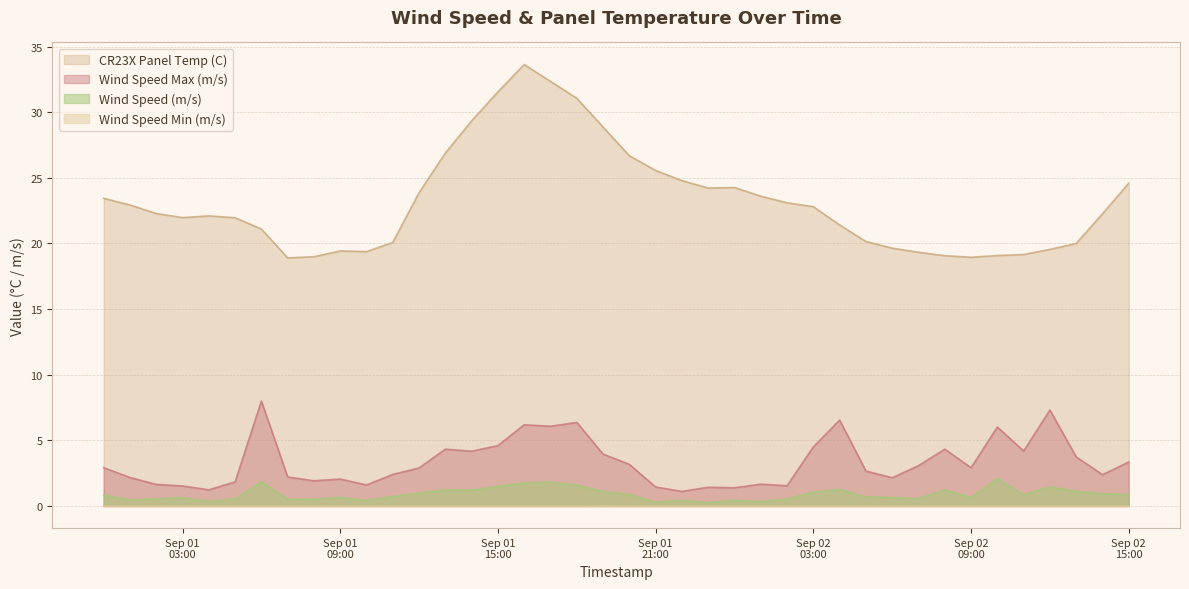

Between 2014-09-01 18:00:00 and 2014-09-02 08:00:00, which is larger?

2014-09-01 18:00:00